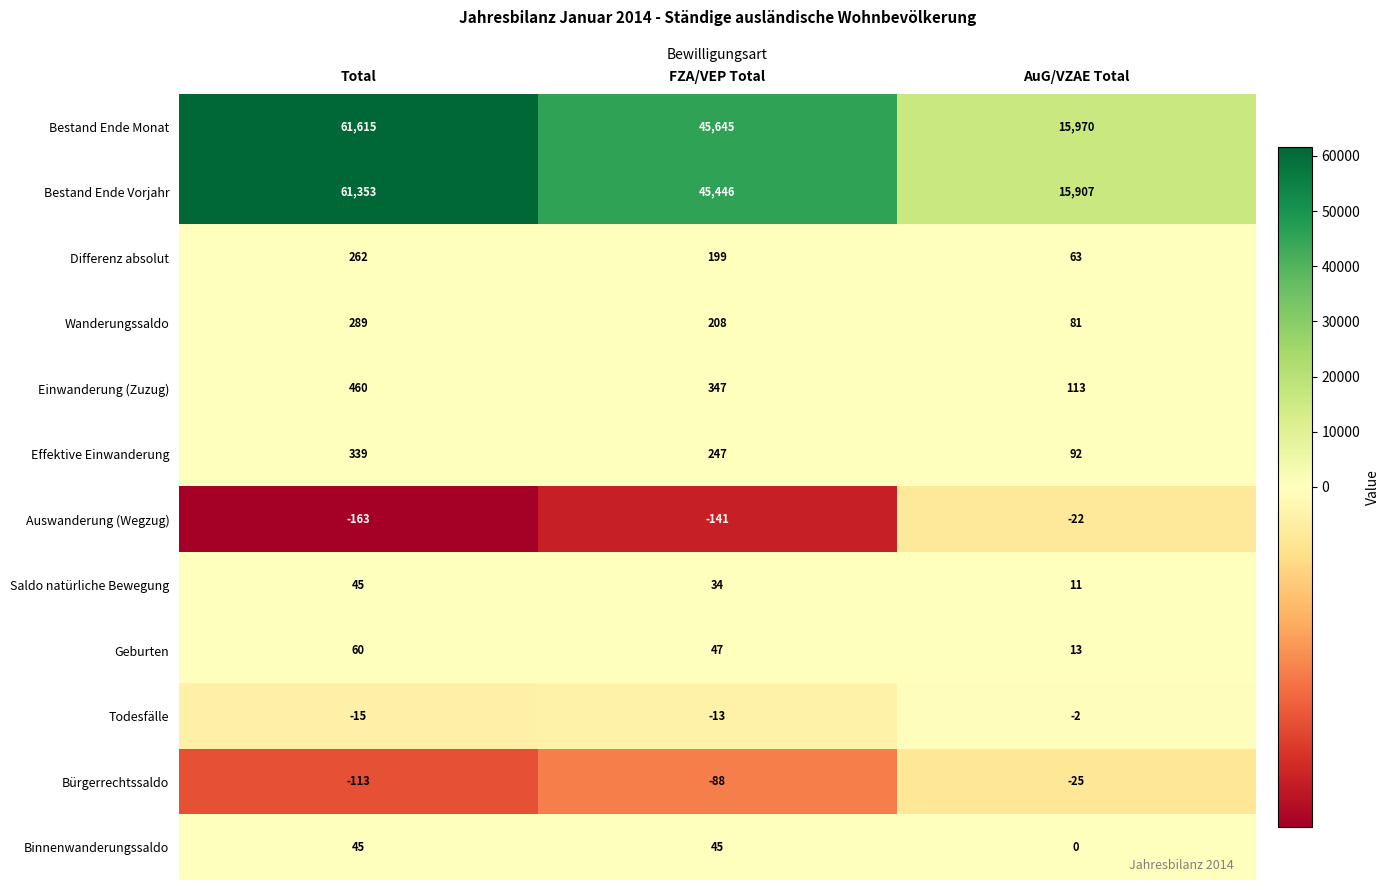

How many data points in Binnenwanderungssaldo are less than 45?

1